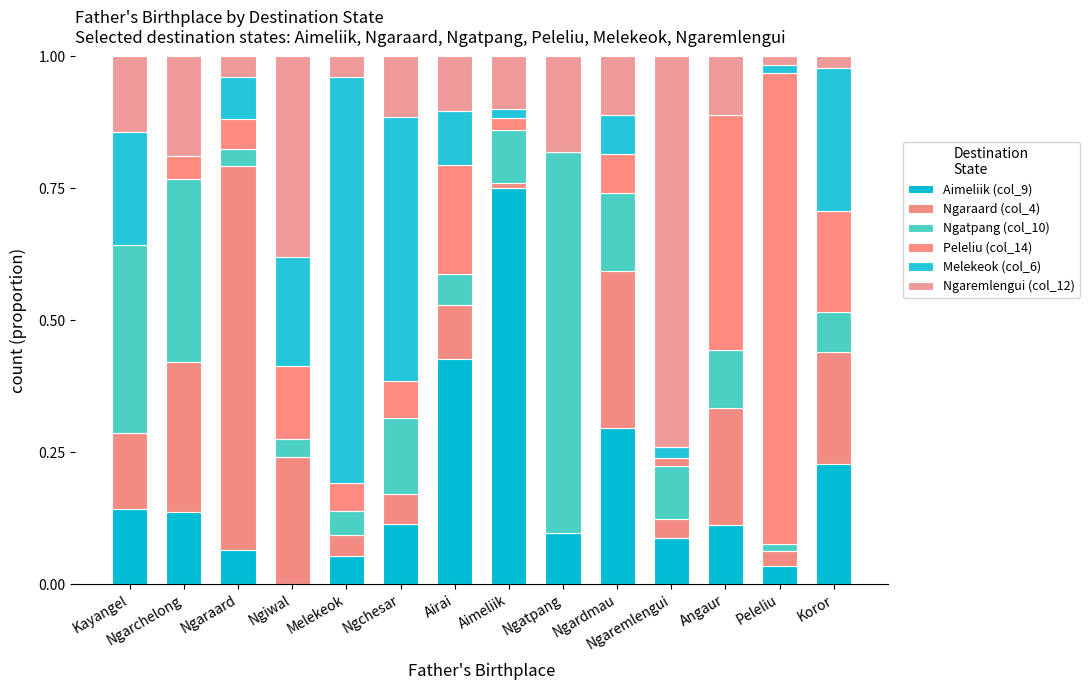

At which category is the sum across all series the highest?

Ngarchelong